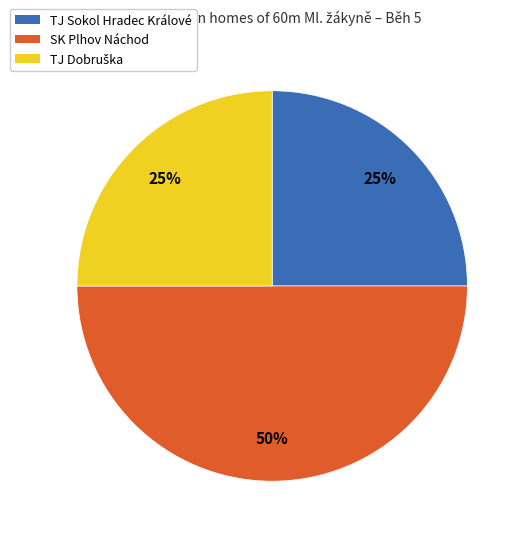

Does TJ Sokol Hradec Králové account for over 50% of the chart?

No